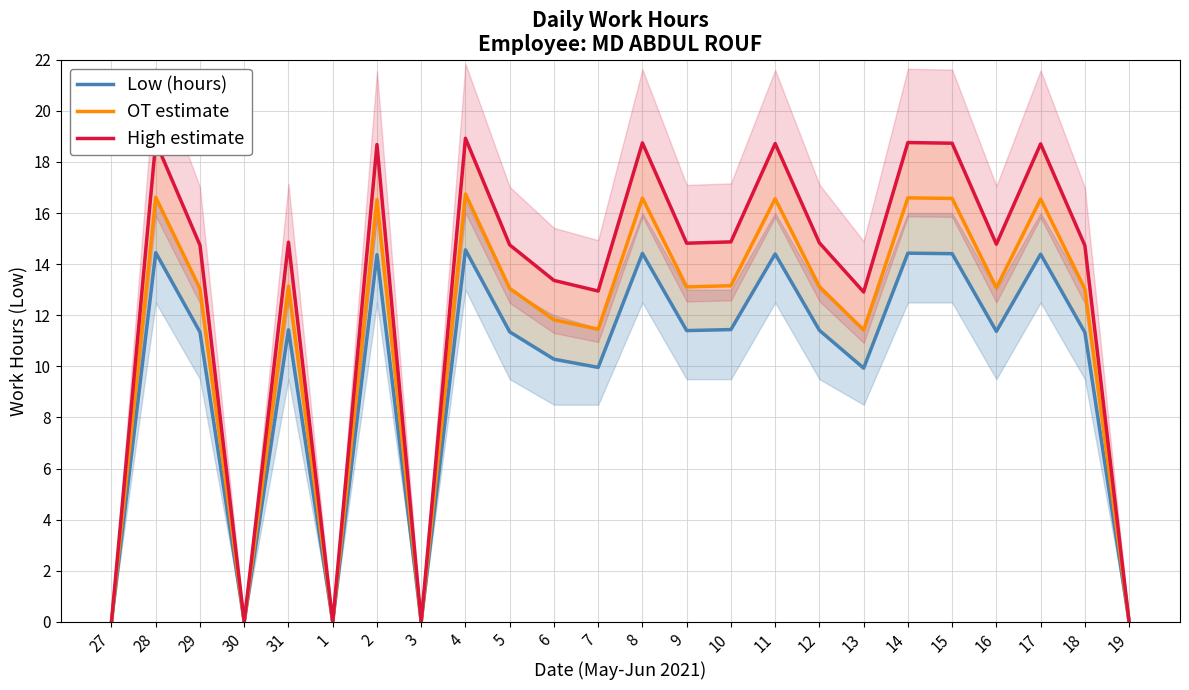

Which series has the largest total across all categories?

High estimate